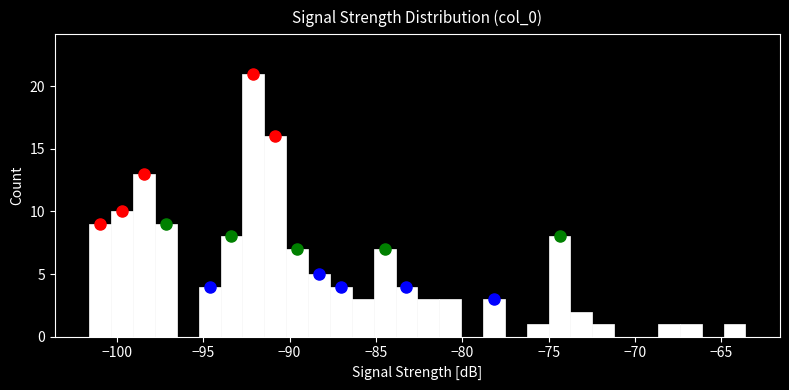

Read against the x-axis, roughly where is the centre of the tallest bar?

-92.0